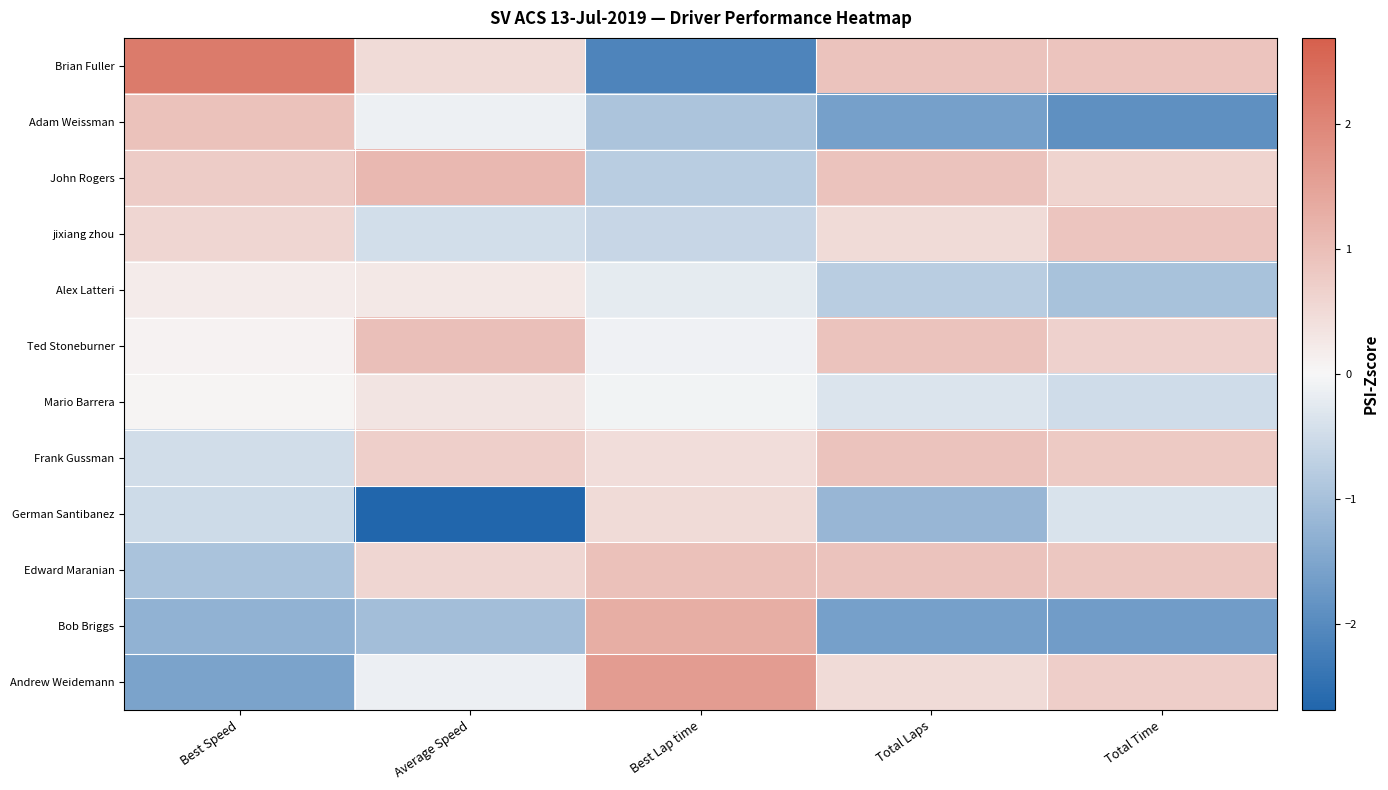

Reading right to left, what are all the values shown in this chart?

Brian Fuller: Total Time=0.9	Total Laps=0.9	Best Lap time=-2.1	Average Speed=0.5	Best Speed=2.2
Adam Weissman: Total Time=-1.9	Total Laps=-1.6	Best Lap time=-0.9	Average Speed=-0.1	Best Speed=0.9
John Rogers: Total Time=0.6	Total Laps=0.9	Best Lap time=-0.8	Average Speed=1.1	Best Speed=0.8
jixiang zhou: Total Time=0.9	Total Laps=0.5	Best Lap time=-0.6	Average Speed=-0.5	Best Speed=0.6
Alex Latteri: Total Time=-1.0	Total Laps=-0.8	Best Lap time=-0.2	Average Speed=0.3	Best Speed=0.2
Ted Stoneburner: Total Time=0.7	Total Laps=0.9	Best Lap time=-0.1	Average Speed=1.0	Best Speed=0.1
Mario Barrera: Total Time=-0.5	Total Laps=-0.4	Best Lap time=-0.1	Average Speed=0.3	Best Speed=0.0
Frank Gussman: Total Time=0.8	Total Laps=0.9	Best Lap time=0.5	Average Speed=0.7	Best Speed=-0.5
German Santibanez: Total Time=-0.4	Total Laps=-1.2	Best Lap time=0.5	Average Speed=-2.7	Best Speed=-0.5
Edward Maranian: Total Time=0.9	Total Laps=0.9	Best Lap time=1.0	Average Speed=0.6	Best Speed=-1.0
Bob Briggs: Total Time=-1.7	Total Laps=-1.6	Best Lap time=1.3	Average Speed=-1.0	Best Speed=-1.3
Andrew Weidemann: Total Time=0.7	Total Laps=0.5	Best Lap time=1.6	Average Speed=-0.1	Best Speed=-1.5